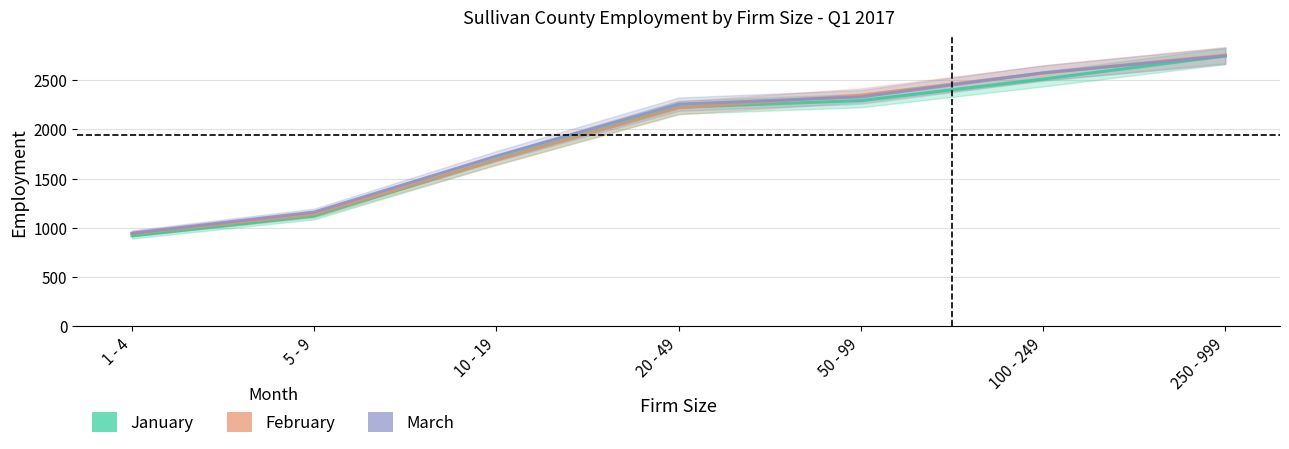

What position from the left is 20 - 49?

4